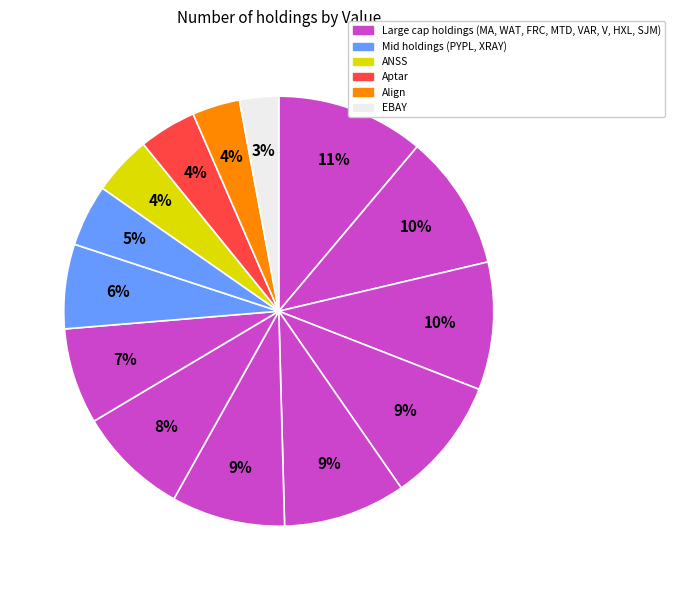

How many segments does this pie chart have?

14